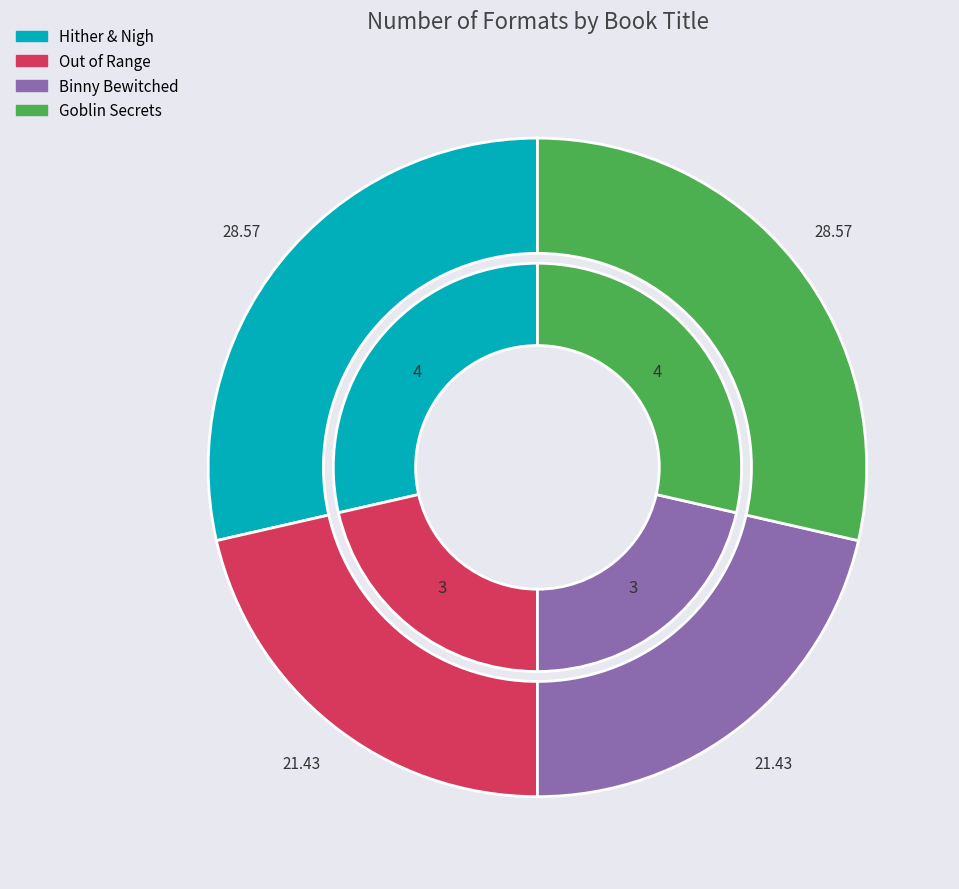

How many slices are in this pie chart?

4